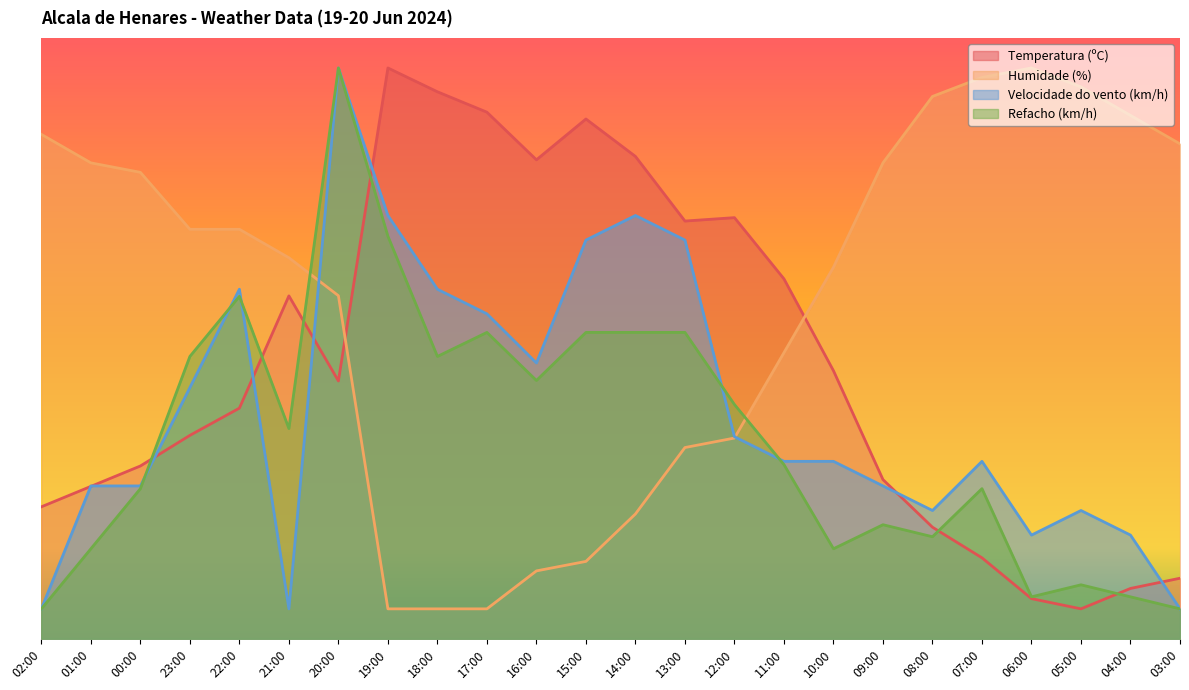

Rank the series by their average value, from highest to lowest.

Humidade (%), Temperatura (ºC), Velocidade do vento (km/h), Refacho (km/h)